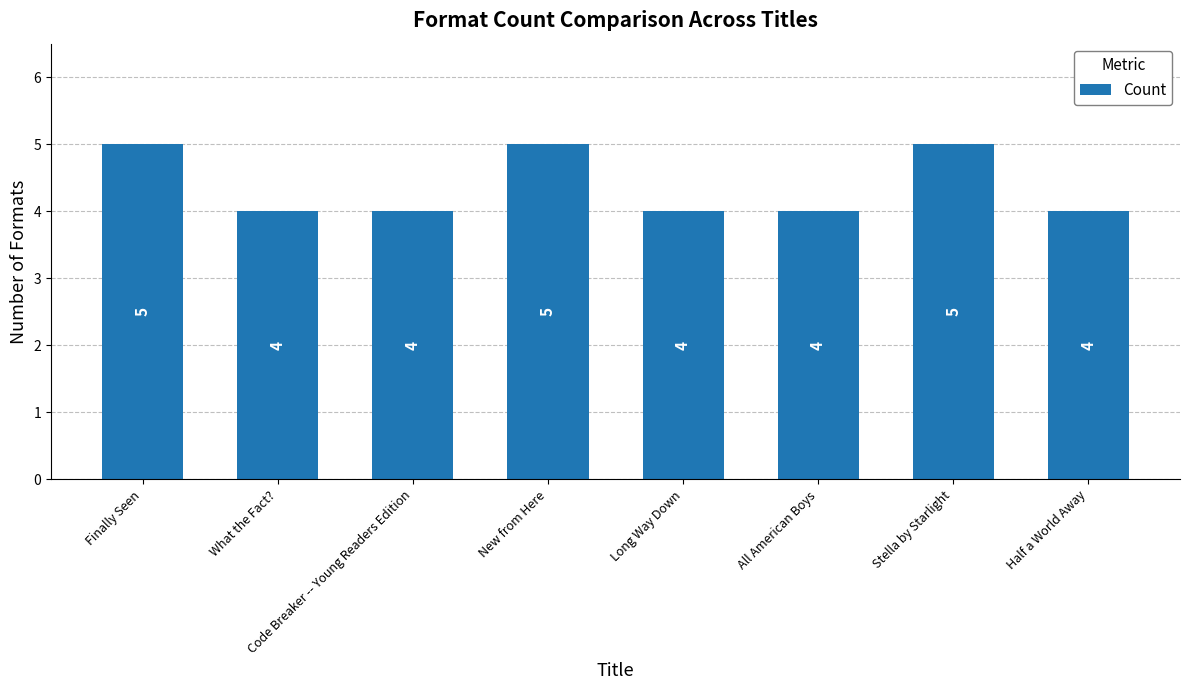

What value does the data have at Finally Seen?

5